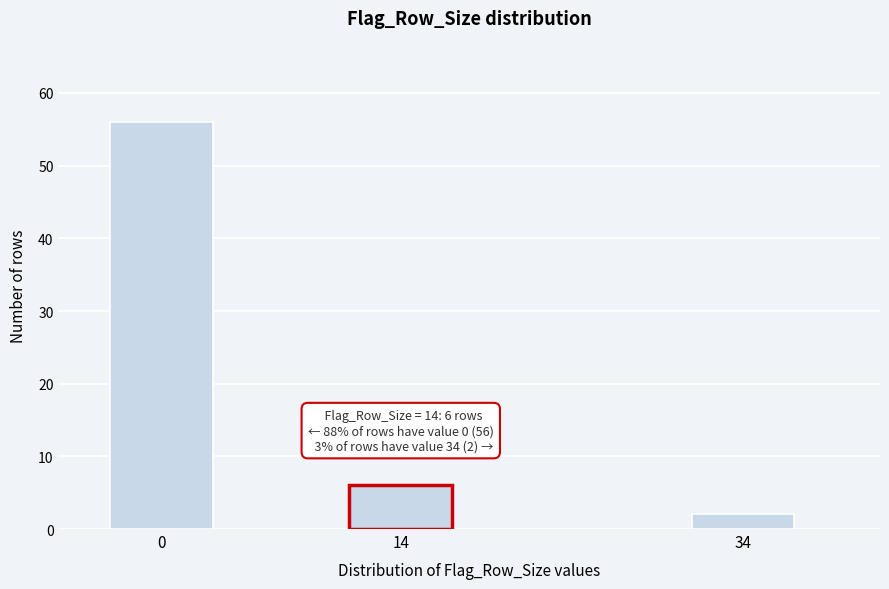

Reading right to left, list all the values displayed in this chart.

34=2	14=6	0=56